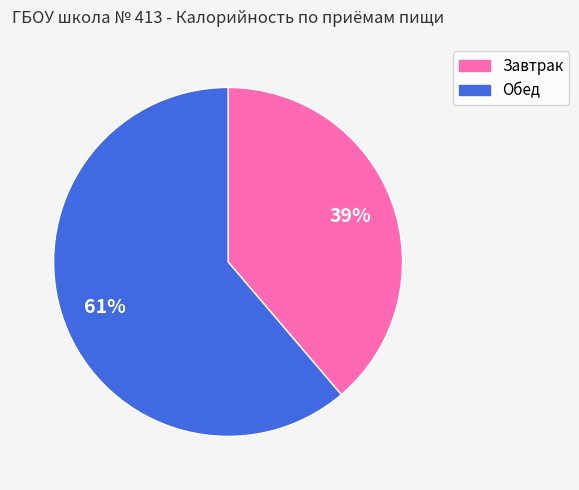

Is the sum of Обед and Завтрак greater than half?

Yes